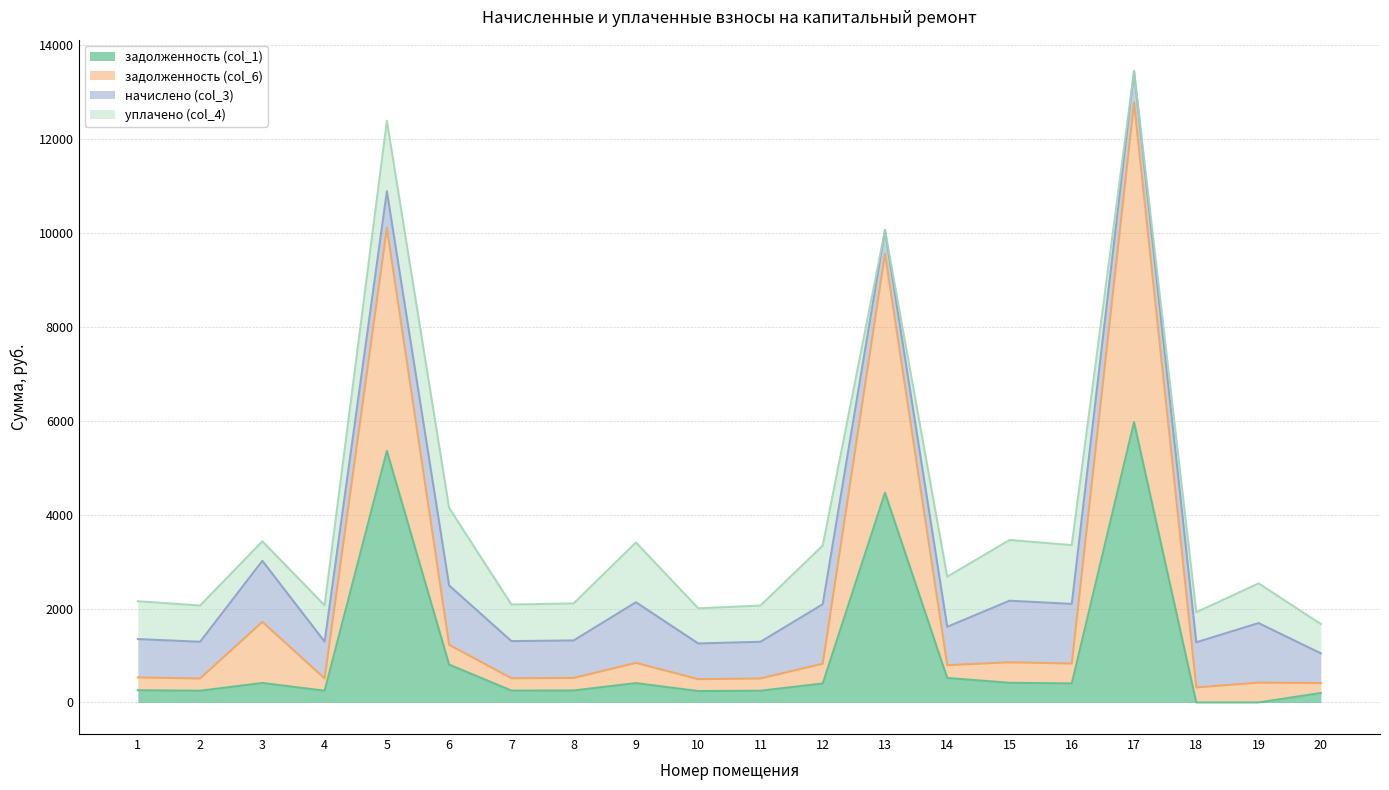

True or false: задолженность (col_1) and задолженность (col_6) intersect in this chart.

False